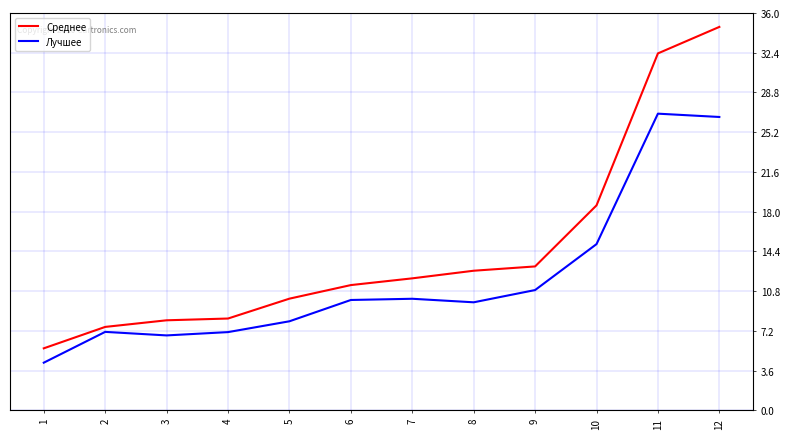

What is the average value of the Лучшее series?

11.9